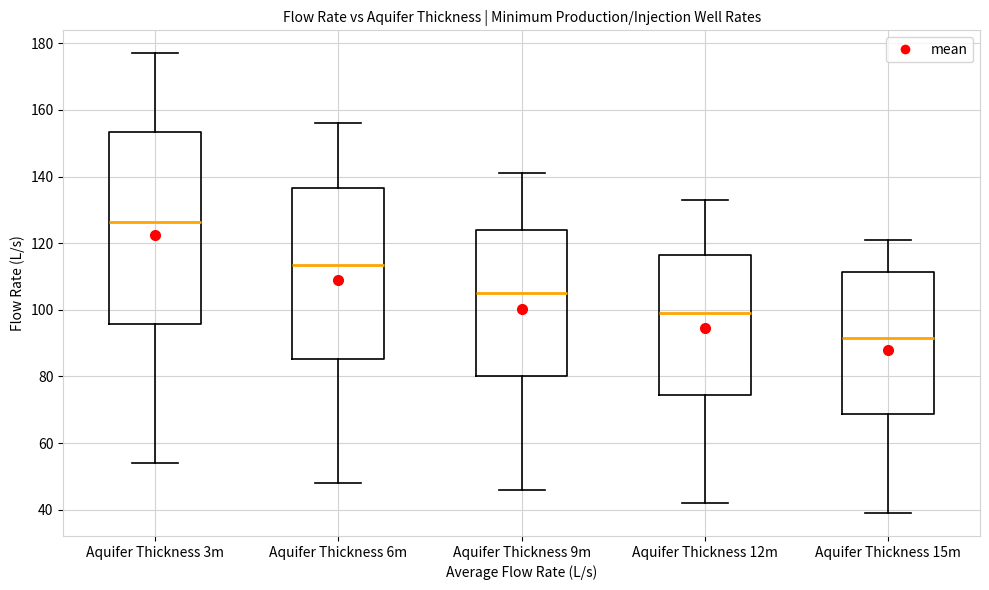

Which box has the lowest median line?

Aquifer Thickness 15m